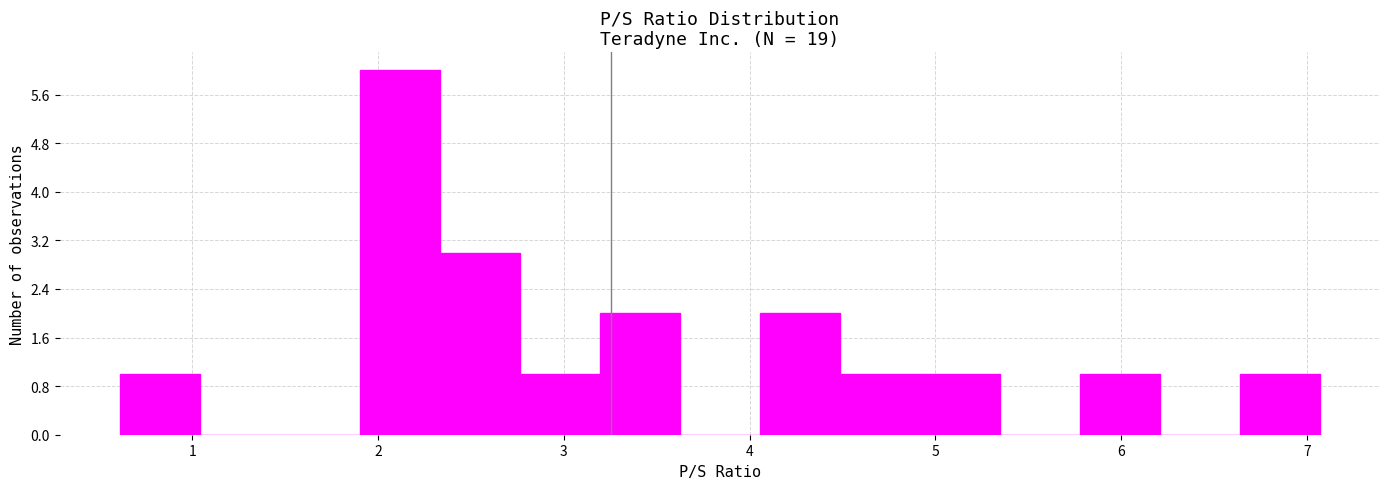

Reading left to right, list every bar in this chart as the range it spans on the x-axis followed by its height. Neither the bar edges nor the heights are printed on the chart, so give them approximately, as read against the axes.

0.6 to 1.0: 1
1.0 to 1.5: 0
1.5 to 1.9: 0
1.9 to 2.3: 6
2.3 to 2.8: 3
2.8 to 3.2: 1
3.2 to 3.6: 2
3.6 to 4.1: 0
4.1 to 4.5: 2
4.5 to 4.9: 1
4.9 to 5.3: 1
5.3 to 5.8: 0
5.8 to 6.2: 1
6.2 to 6.6: 0
6.6 to 7.1: 1